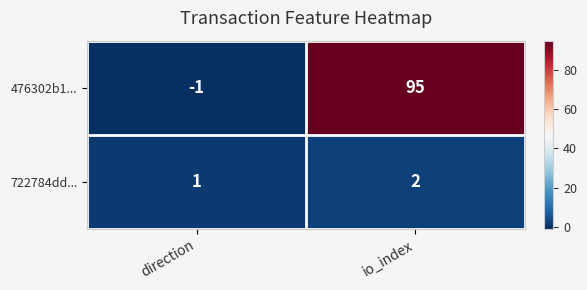

Is it true that 476302b1... equals -1 at direction?

True